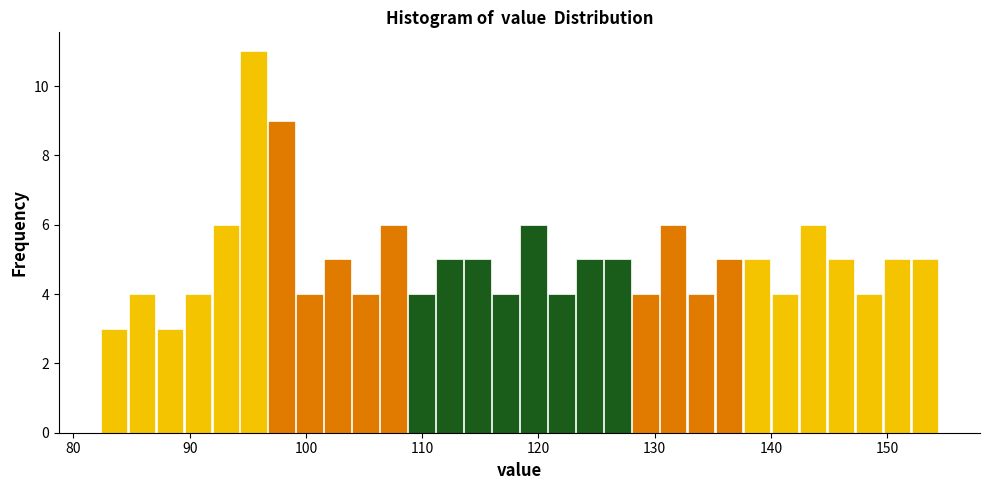

Read against the x-axis, roughly where is the centre of the tallest bar?

96